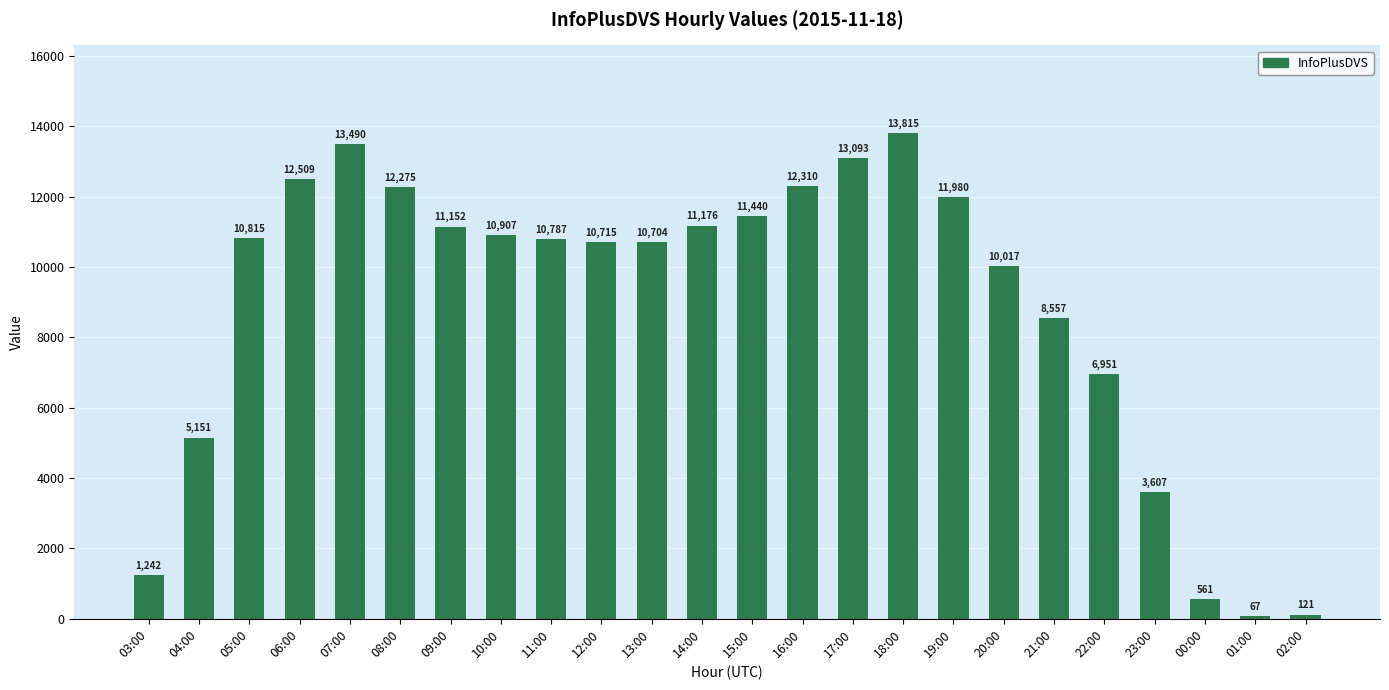

Reading left to right, transcribe all the data shown in this chart.

03:00=1242	04:00=5151	05:00=10815	06:00=12509	07:00=13490	08:00=12275	09:00=11152	10:00=10907	11:00=10787	12:00=10715	13:00=10704	14:00=11176	15:00=11440	16:00=12310	17:00=13093	18:00=13815	19:00=11980	20:00=10017	21:00=8557	22:00=6951	23:00=3607	00:00=561	01:00=67	02:00=121